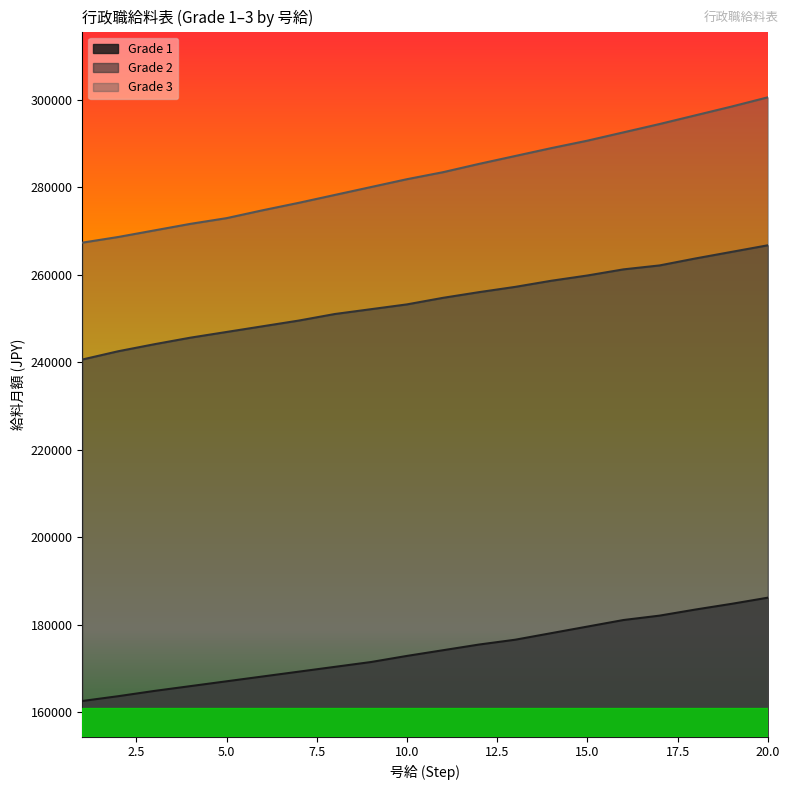

True or false: Grade 2 and Grade 3 cross at least once.

False